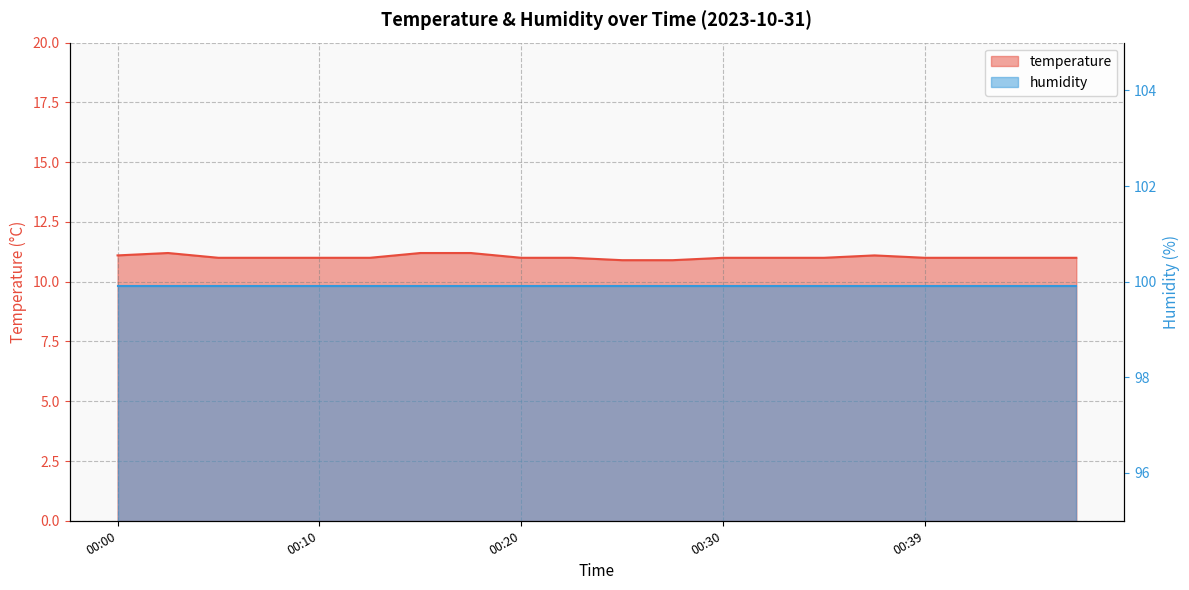

The chart shows a value of 11.0 at 00:10. True or false?

True